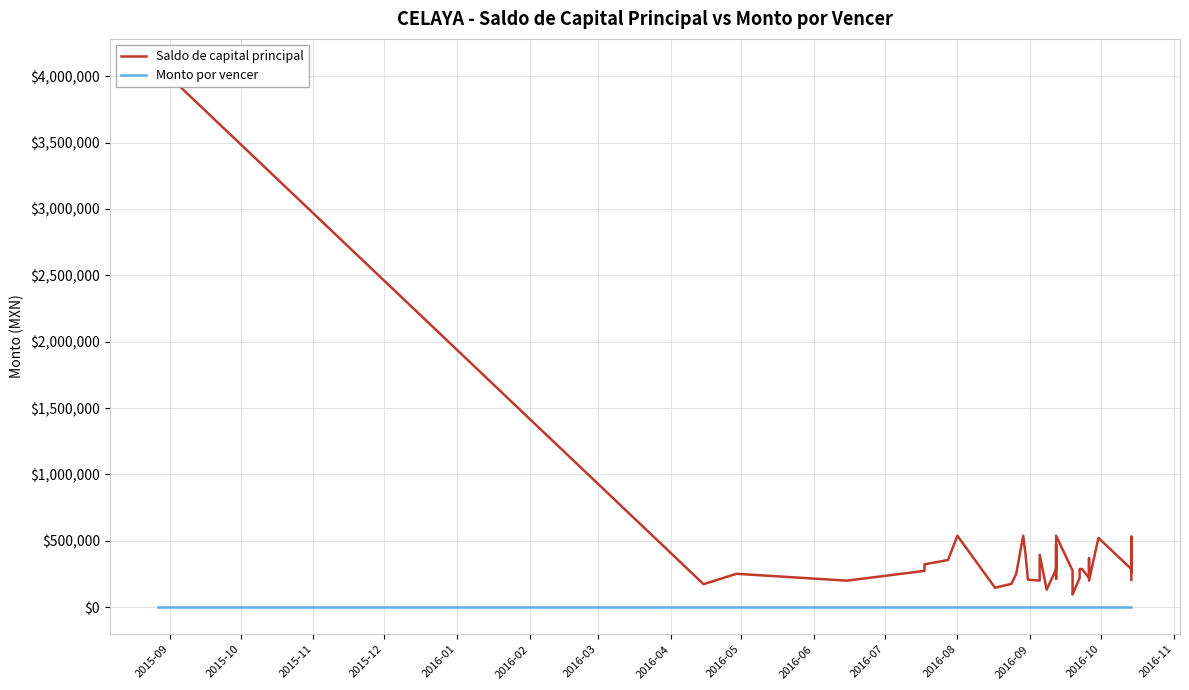

True or false: Saldo de capital principal has a value of 394500.3 at 2016-09.

True